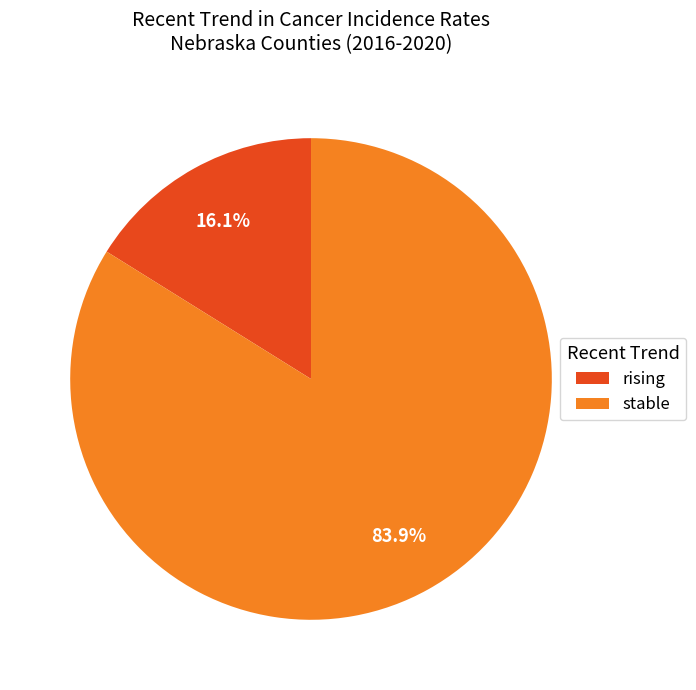

Which slice represents more than half of the pie?

stable